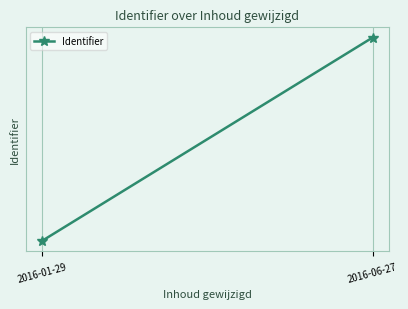

How many lines are shown in the chart?

1